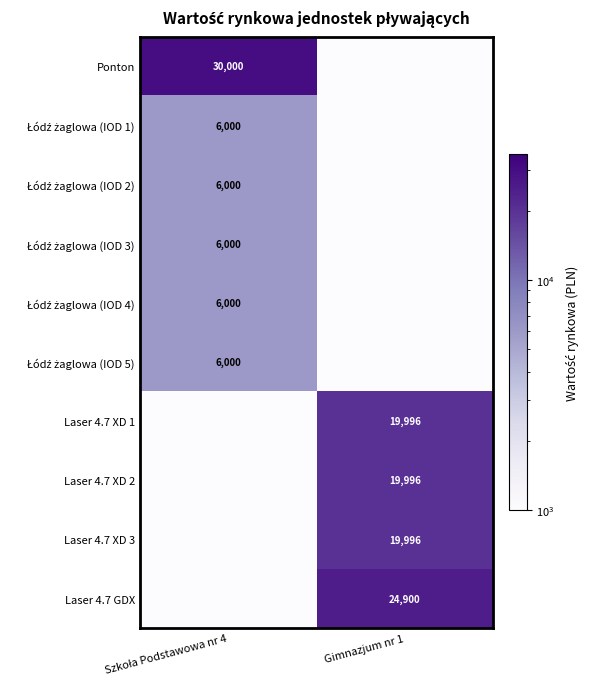

What is the total value across all series at Szkoła Podstawowa nr 4?

59999.6